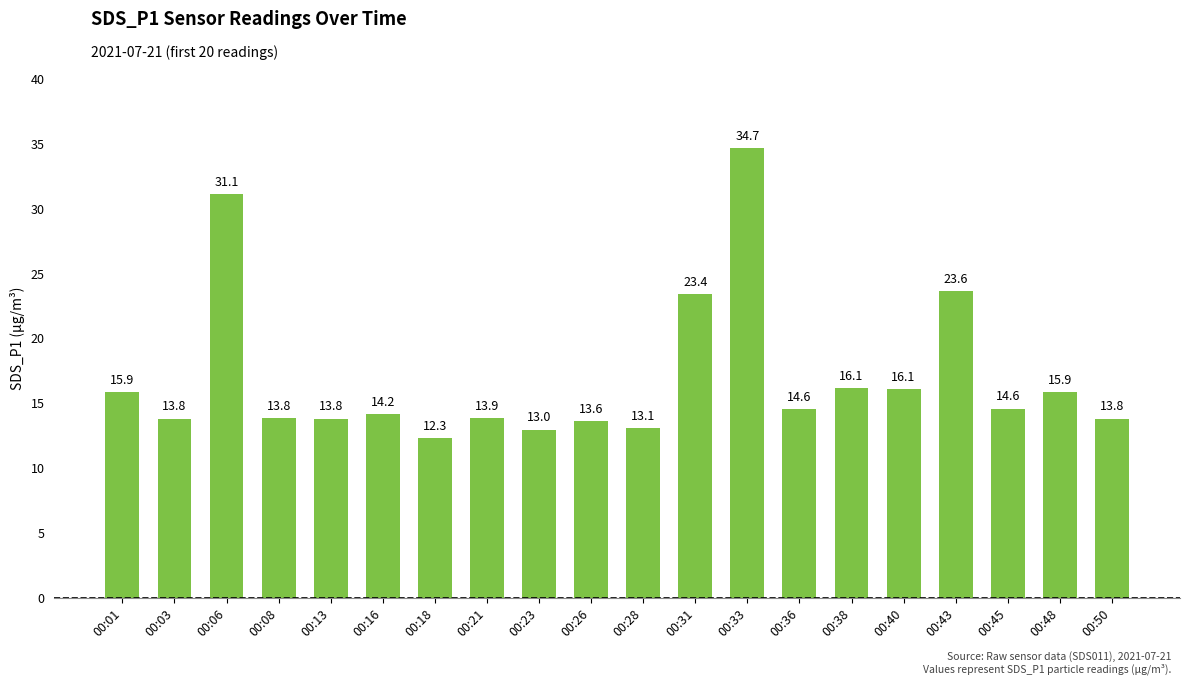

Where is the data nearest to the value 23?

00:31